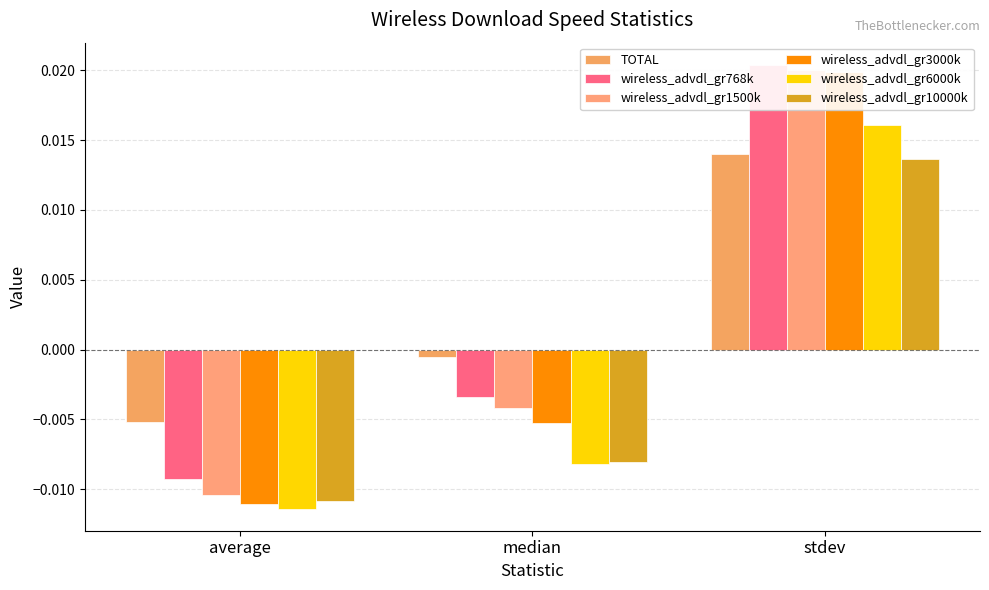

Rank the categories by wireless_advdl_gr768k value from lowest to highest.

average, median, stdev